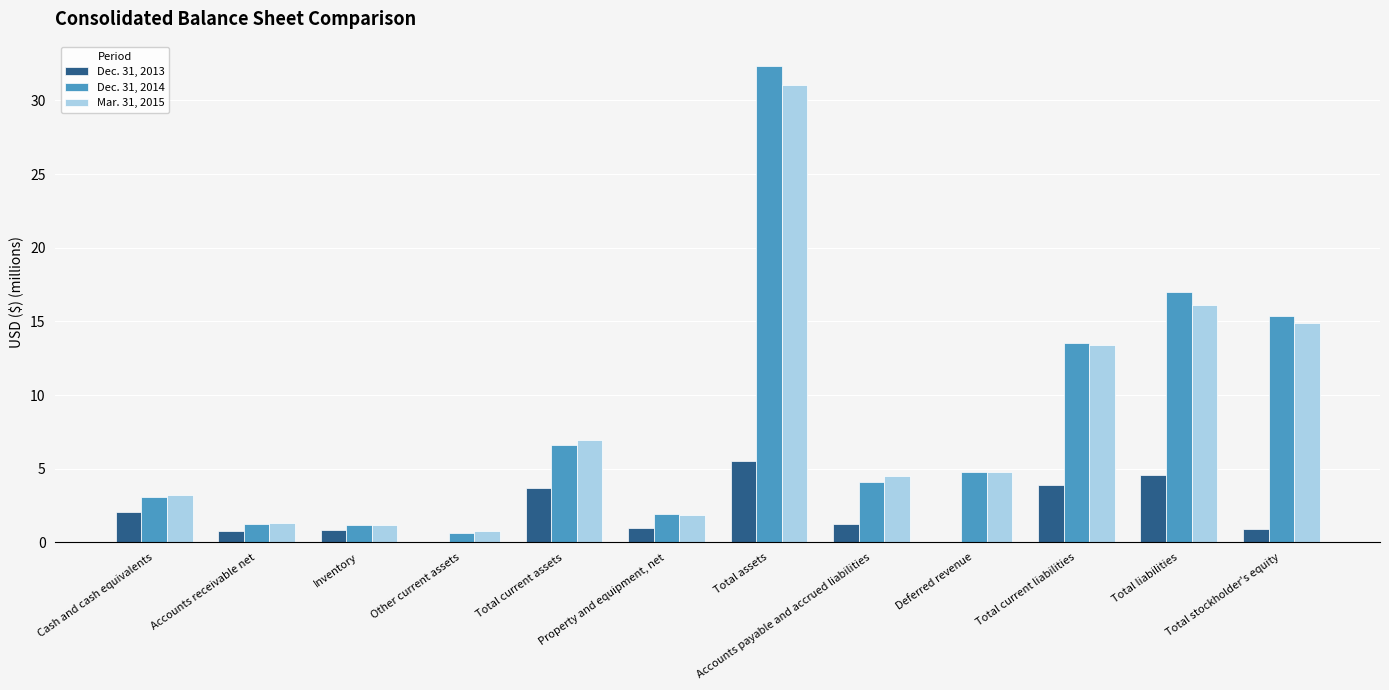

What is the sum of all Dec. 31, 2014 values?

101.9